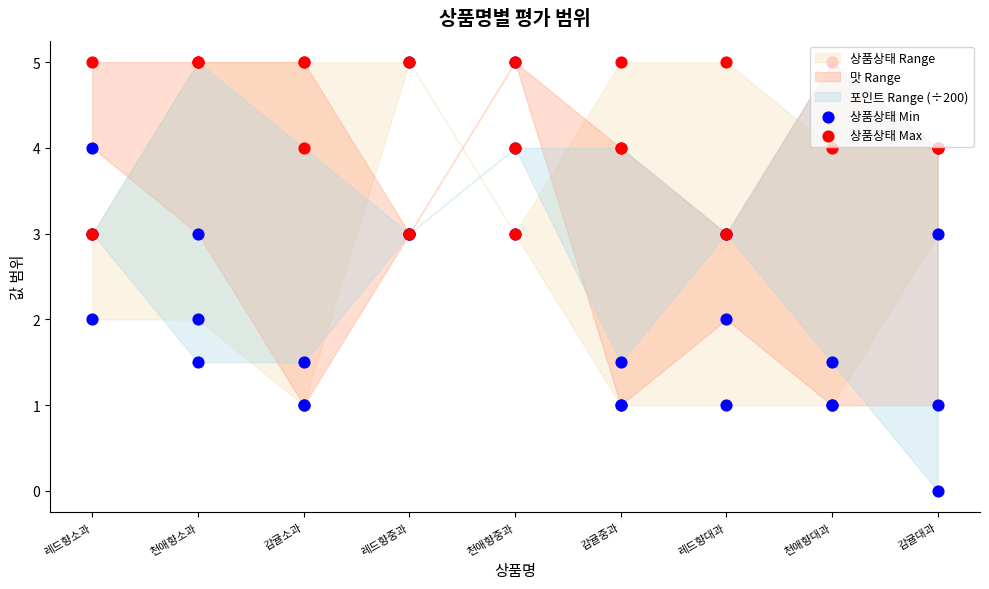

Which series has the largest total across all categories?

상품상태 Max